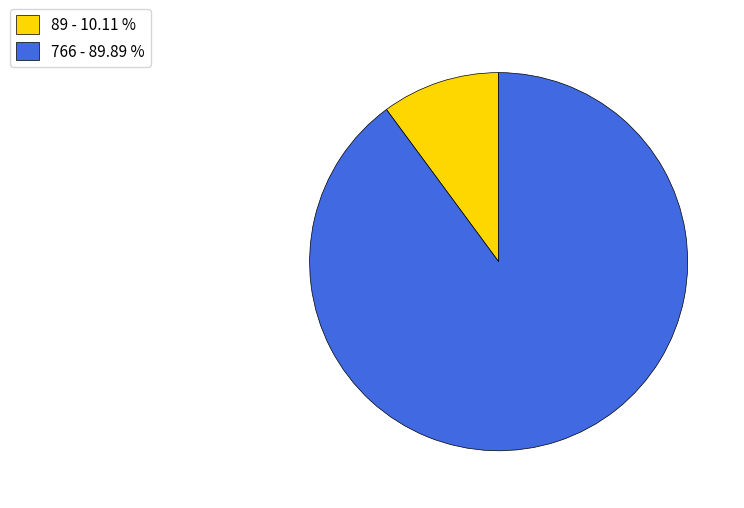

Count the number of slices in the pie.

2